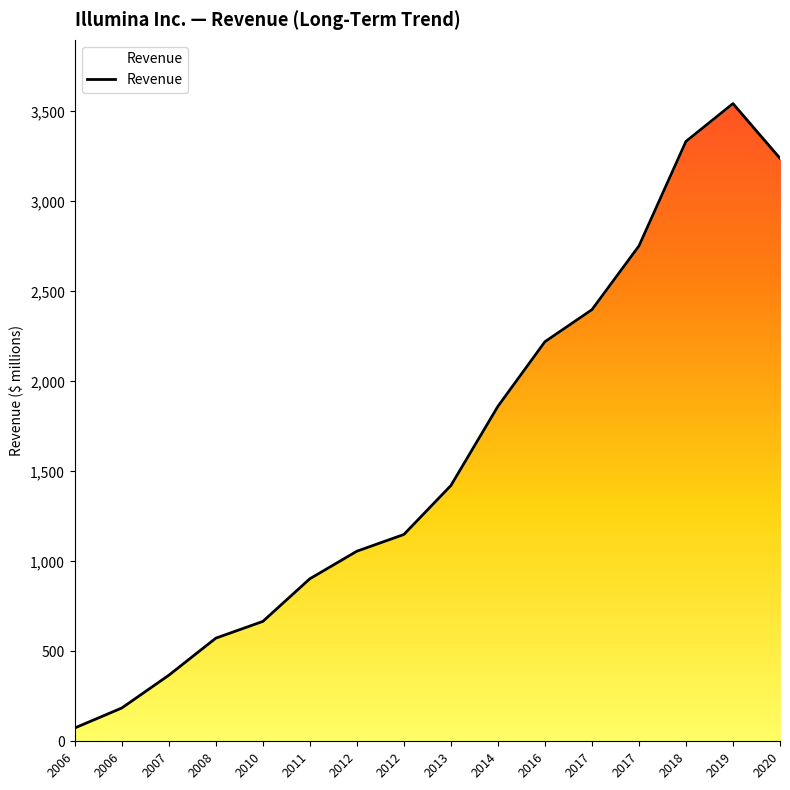

What is the difference between the second highest and minimum values?

3259